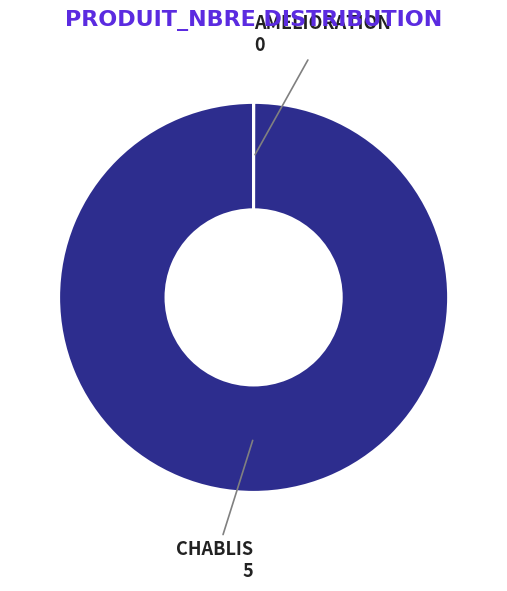

The CHABLIS slice represents 100% of the pie. True or false?

True